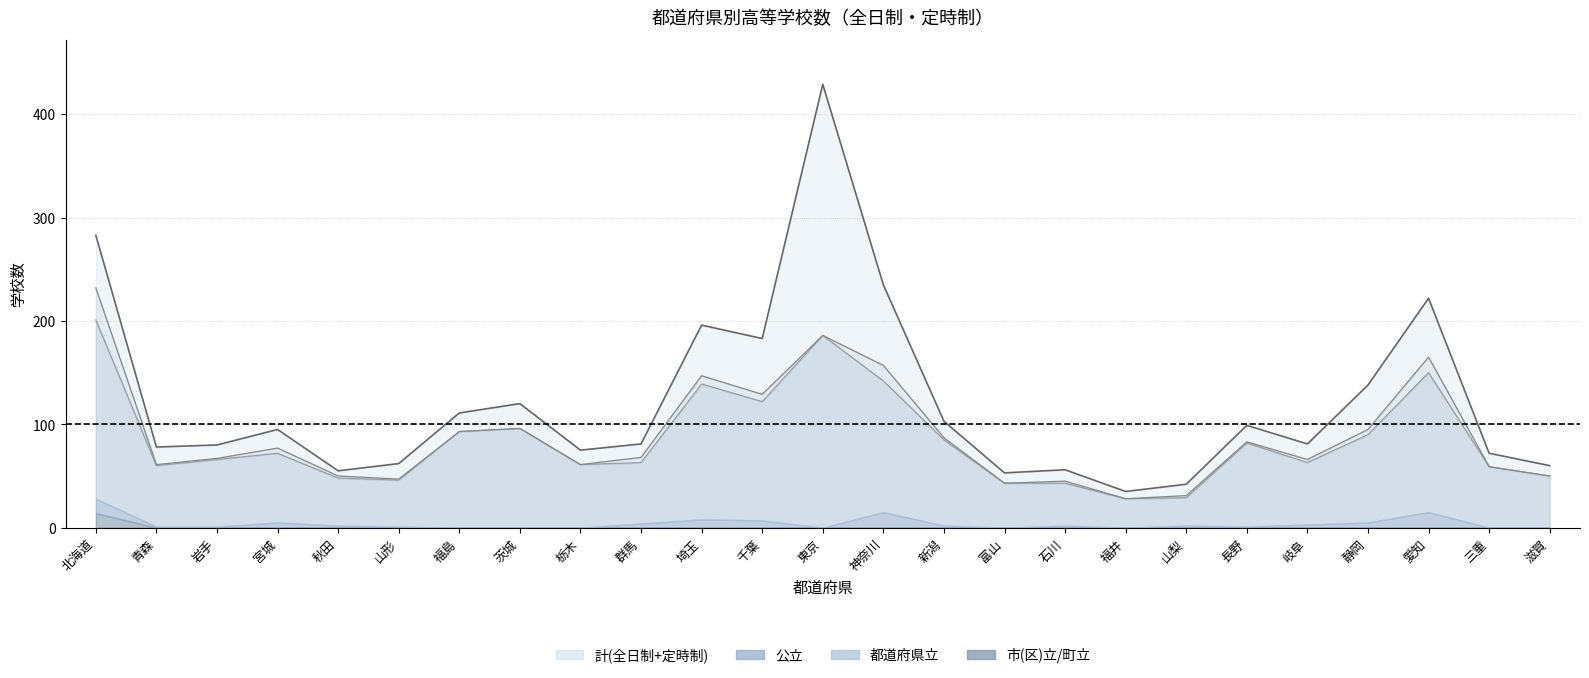

The value of 都道府県立 at 神奈川 is 142. True or false?

True